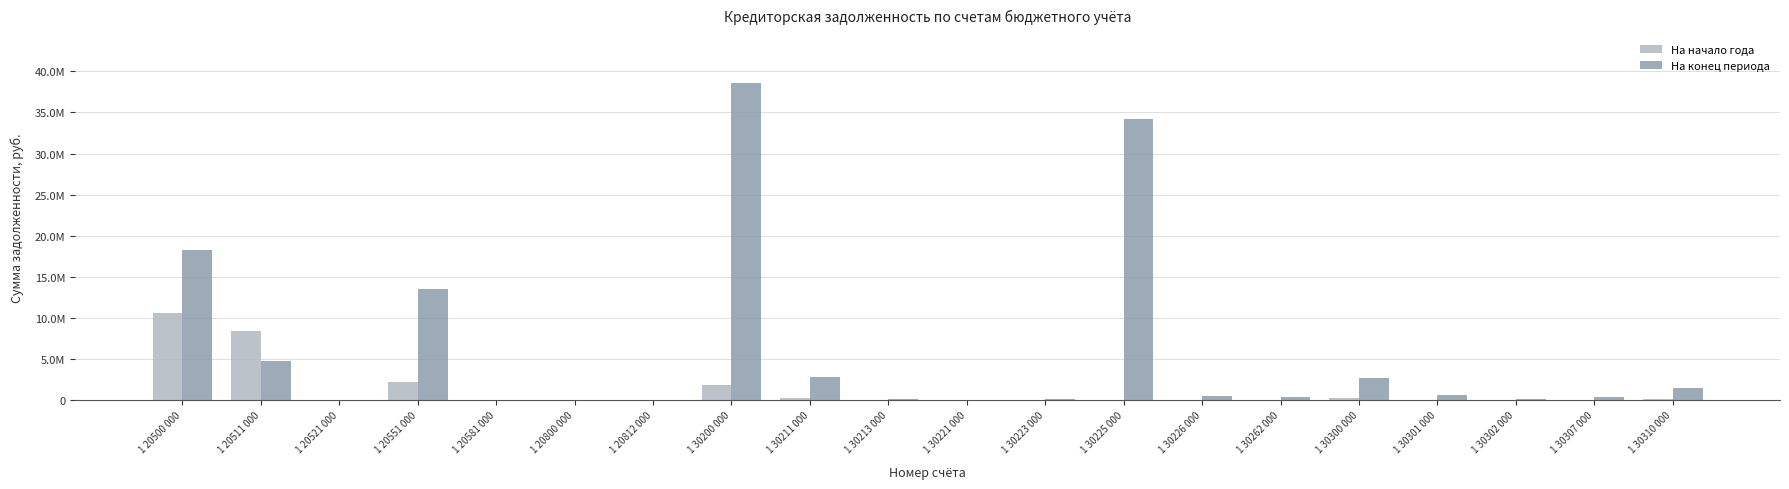

The На начало года series shows 33158.4 at 1 30226 000. True or false?

True